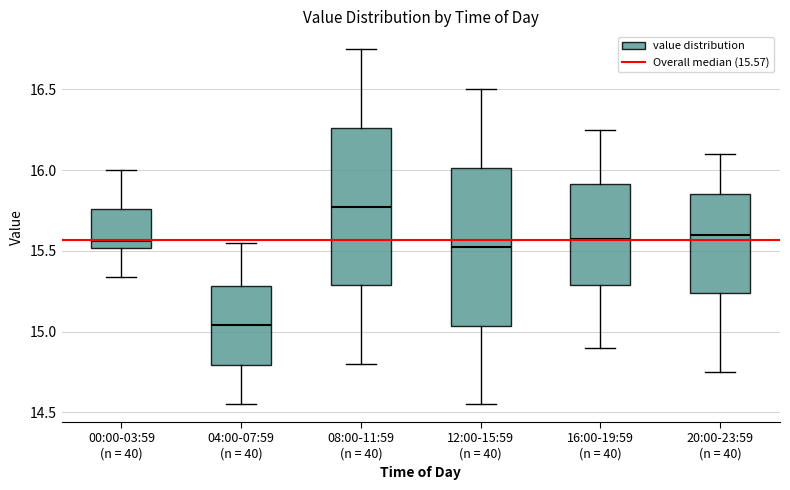

Which box's median line is the lowest?

04:00-07:59 (n = 40)